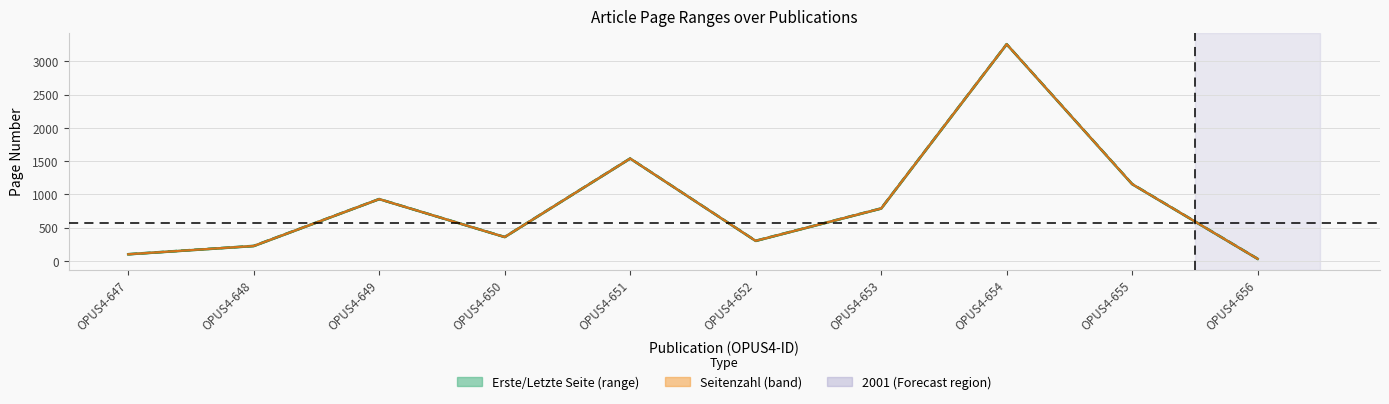

Is the value of Erste Seite at OPUS4-647 greater than the value of Midpoint (Erste+Letzte)/2 at OPUS4-655?

No